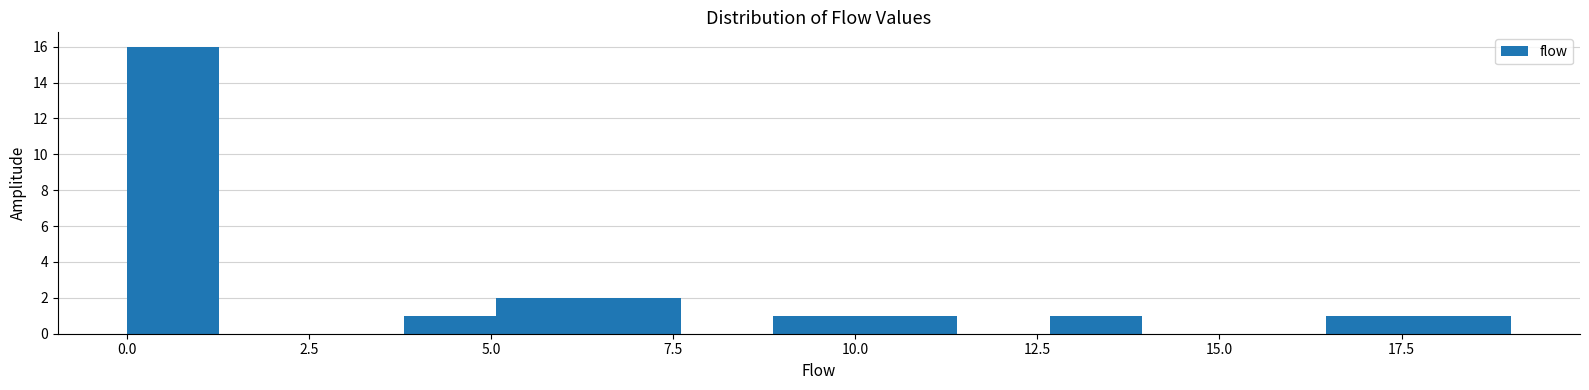

Read against the x-axis, roughly where is the centre of the tallest bar?

0.5